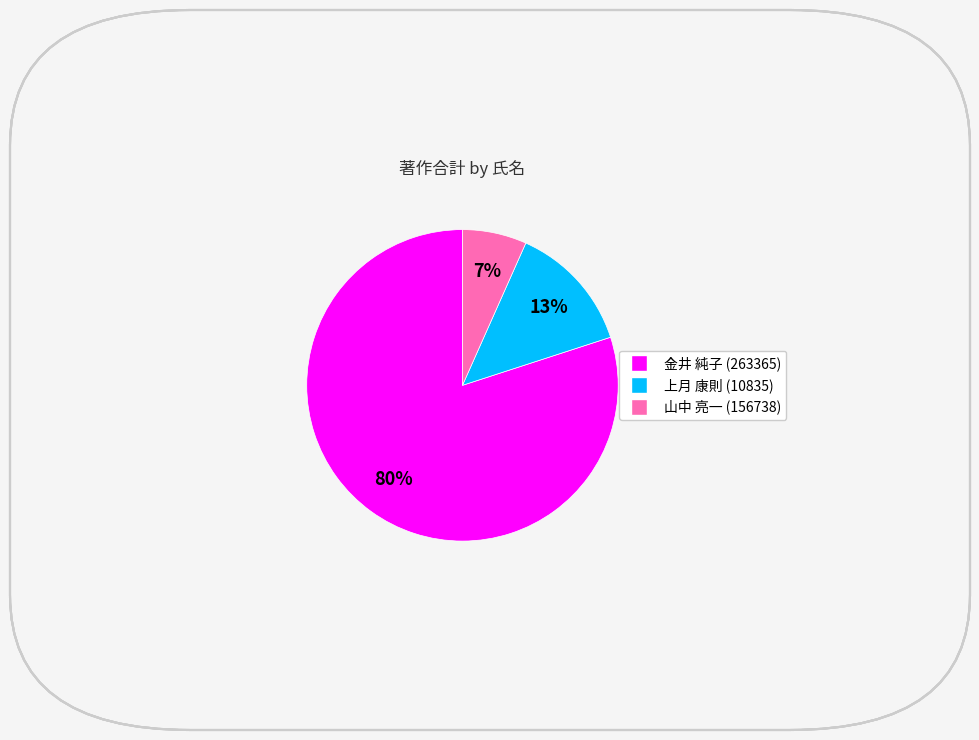

To the nearest percent, what is the difference between the largest and smallest slice percentages?

73%